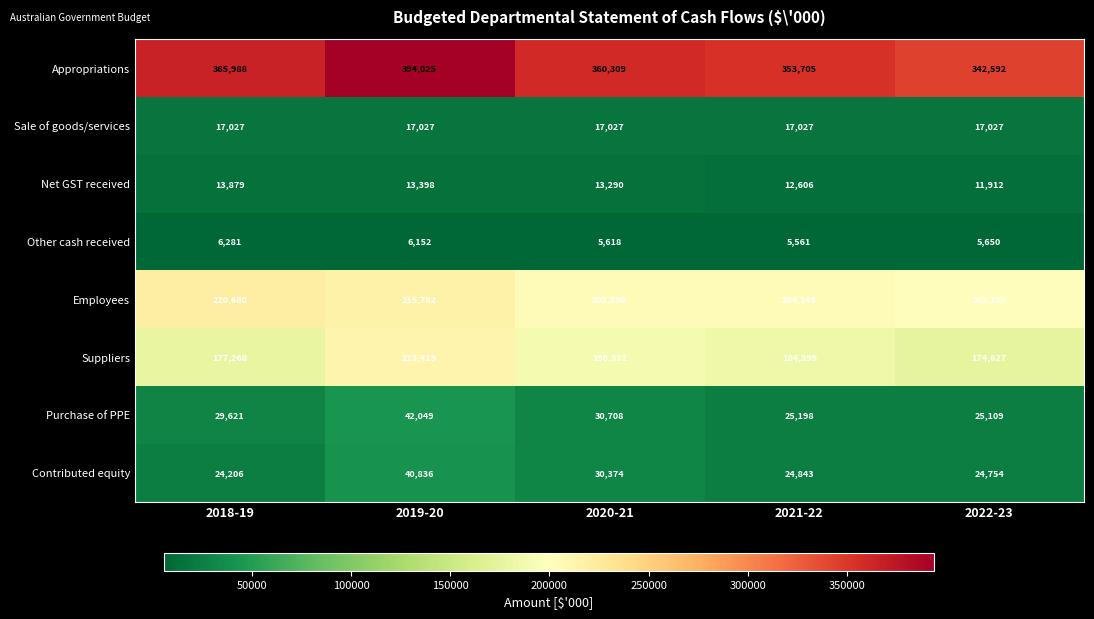

At which label does Suppliers first exceed 184399?

2019-20